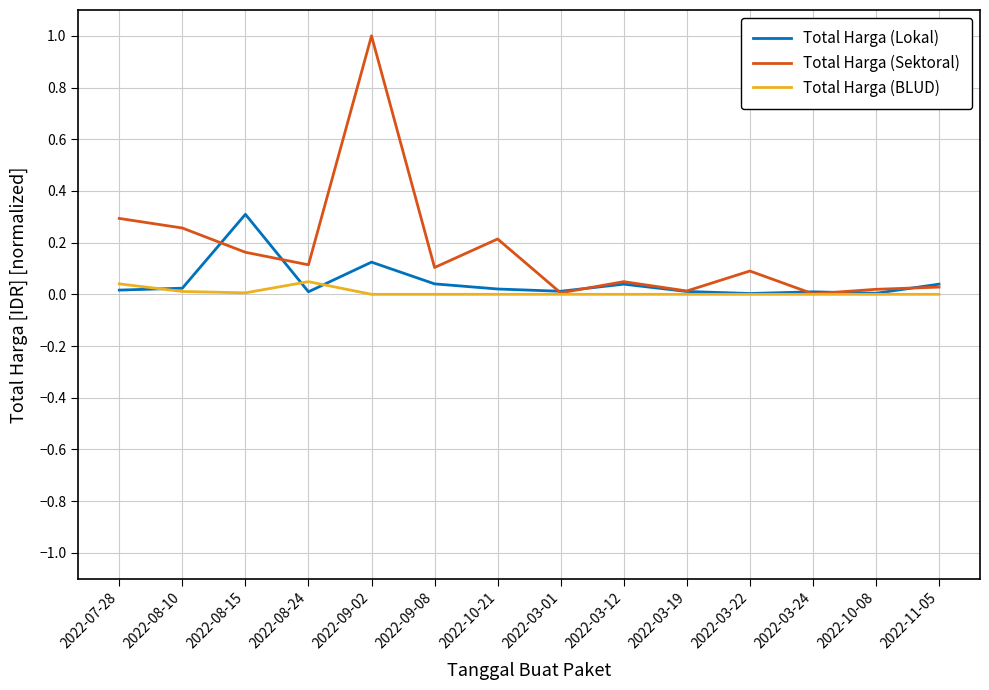

The Total Harga (Lokal) series shows 0.0 at 2022-09-08. True or false?

True